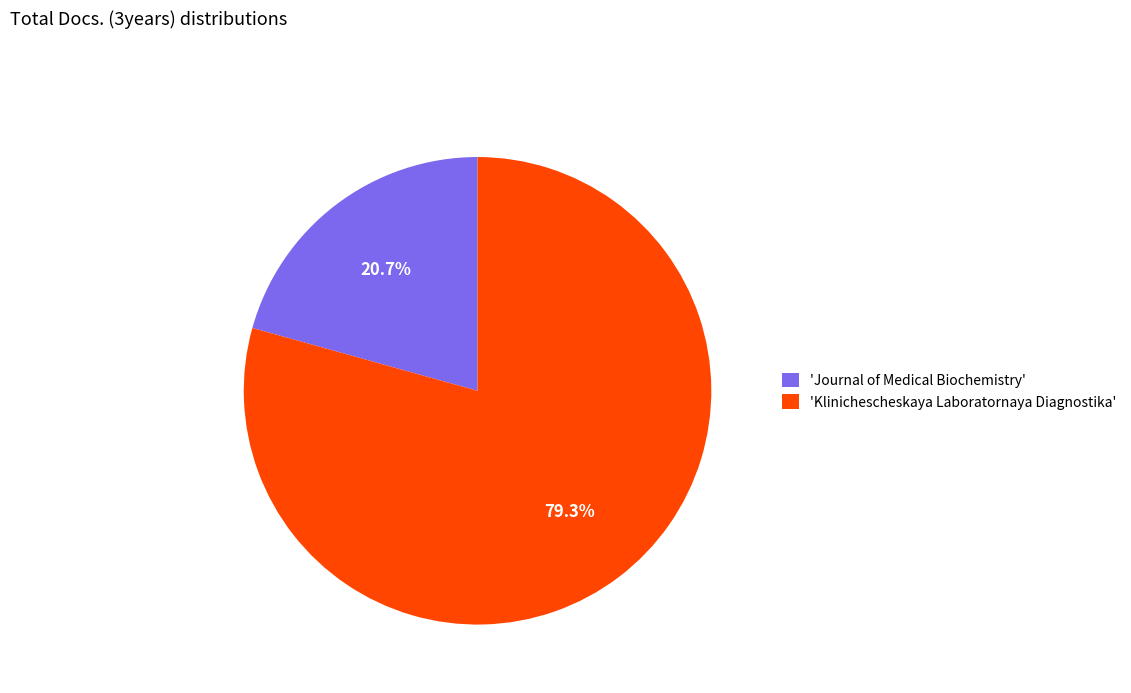

Which category has the biggest portion of the pie?

'Klinichescheskaya Laboratornaya Diagnostika'